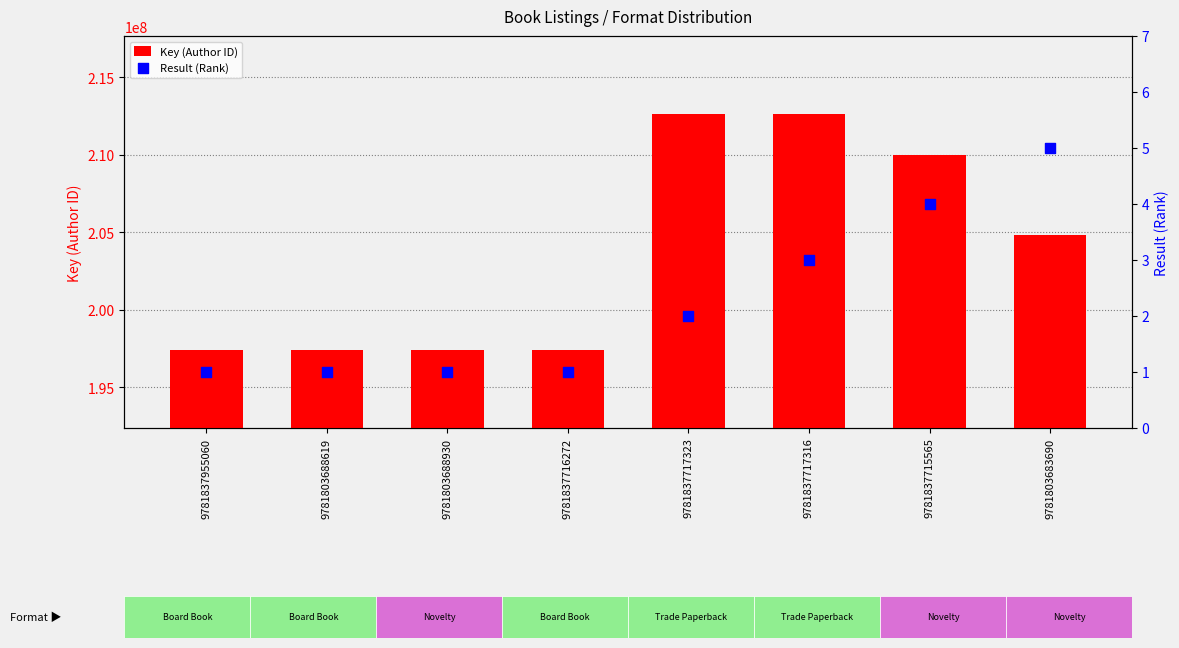

Is the value of Result (Rank) at 9781803683690 greater than the value of Key (Author ID) at 9781837716272?

No